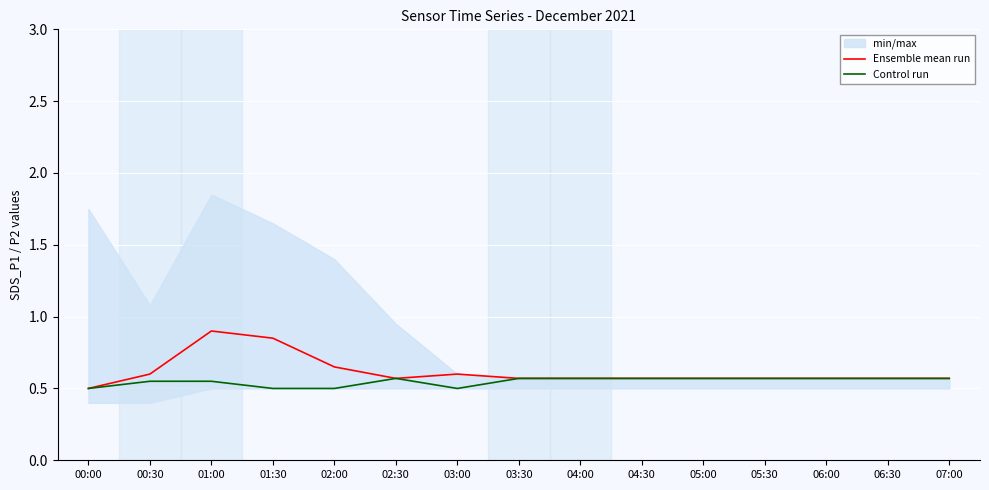

Rank the categories by Control run value from highest to lowest.

02:30, 03:30, 04:00, 04:30, 05:00, 05:30, 06:00, 06:30, 07:00, 00:30, 01:00, 00:00, 01:30, 02:00, 03:00